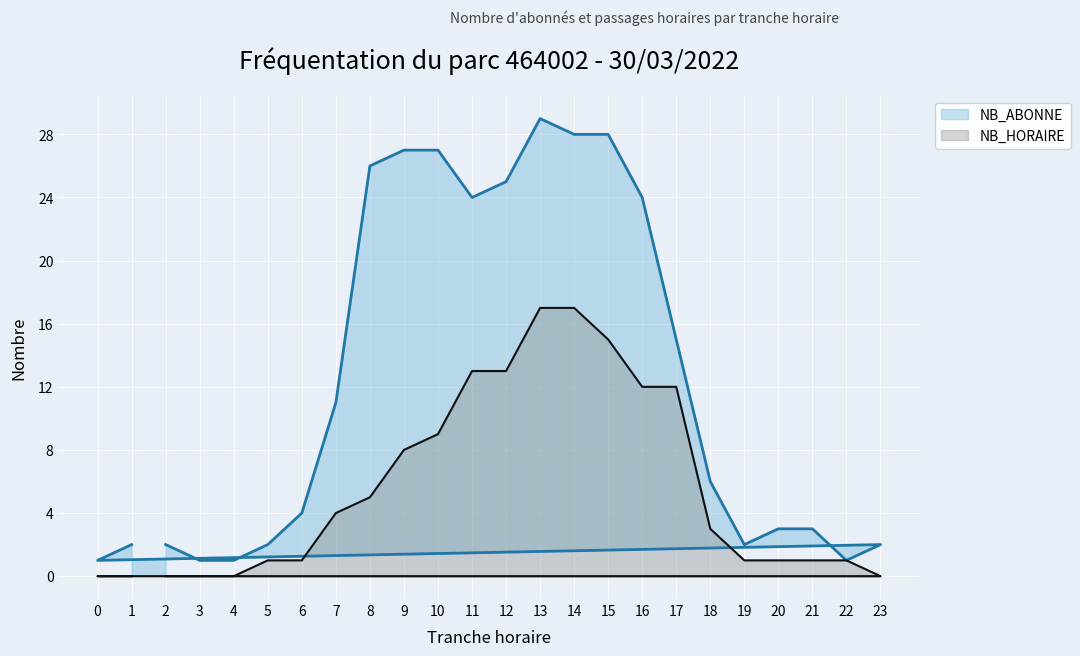

Reading left to right, list all the values displayed in this chart.

NB_ABONNE: 2=2	3=1	4=1	5=2	6=4	7=11	8=26	9=27	10=27	11=24	12=25	13=29	14=28	15=28	16=24	17=15	18=6	19=2	20=3	21=3	22=1	23=2	0=1	1=2
NB_HORAIRE: 2=0	3=0	4=0	5=1	6=1	7=4	8=5	9=8	10=9	11=13	12=13	13=17	14=17	15=15	16=12	17=12	18=3	19=1	20=1	21=1	22=1	23=0	0=0	1=0